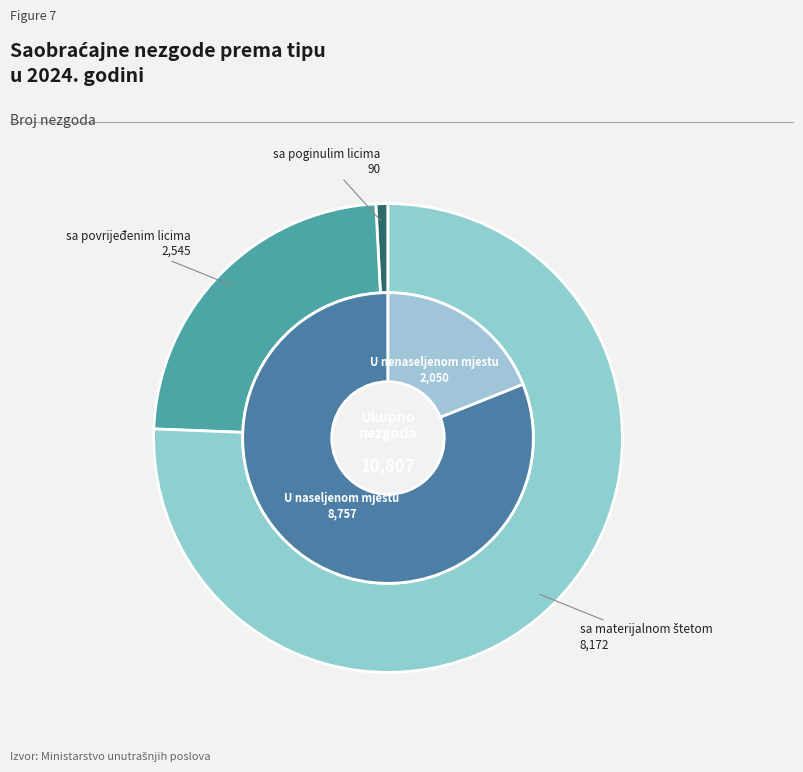

What percentage is NOT represented by sa materijalnom štetom?

24.4%